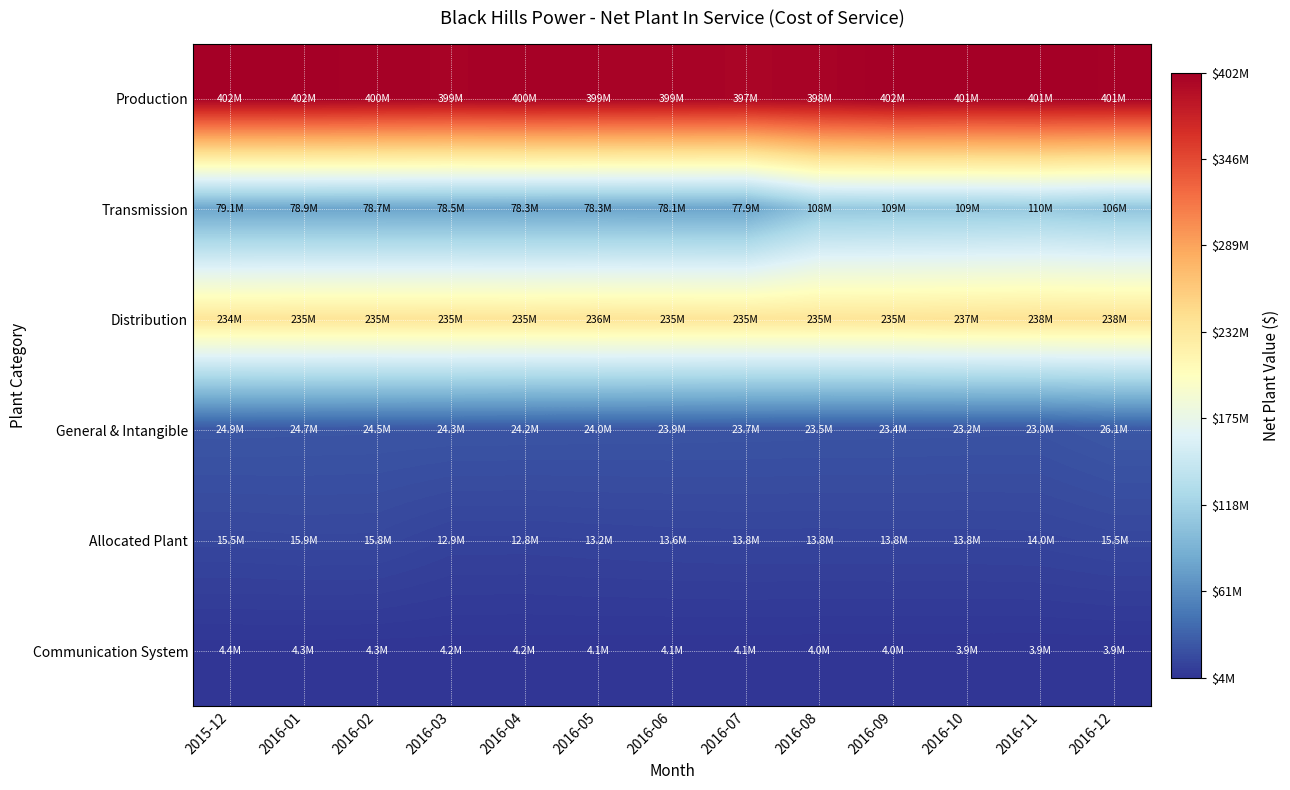

Which series has the largest total across all categories?

Production